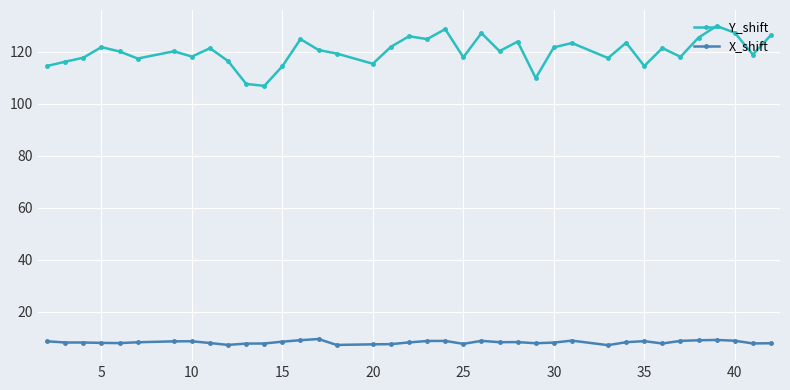

True or false: Y_shift has more than 1 interior local peaks.

True